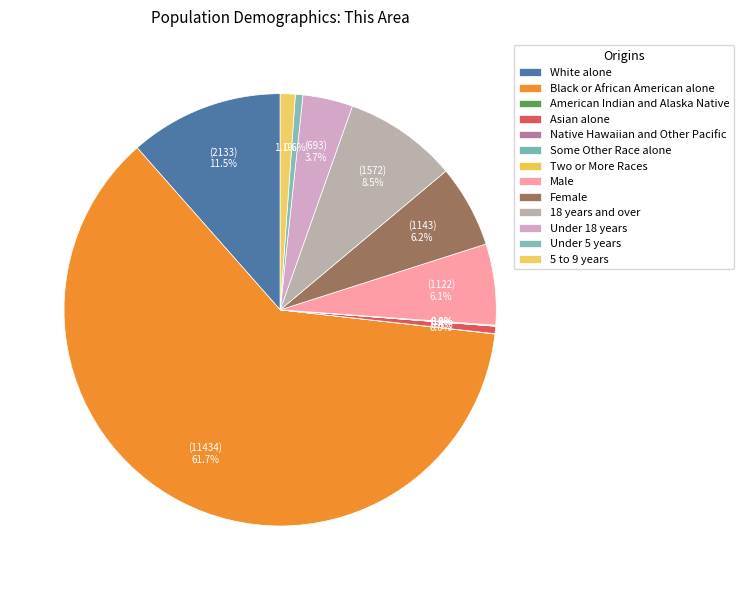

How many slices are in this pie chart?

13